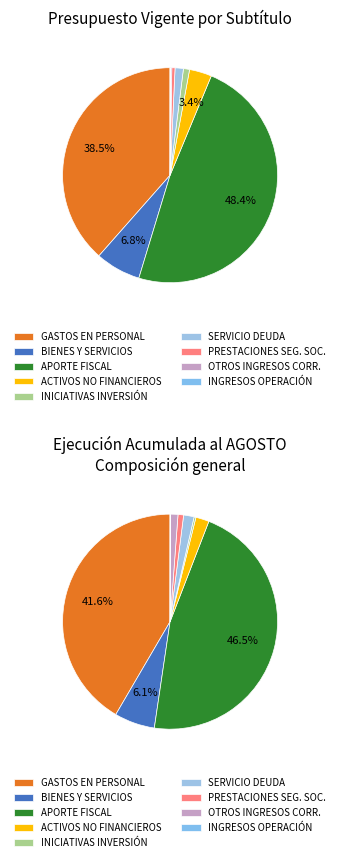

The APORTE FISCAL slice represents 62% of the pie. True or false?

False